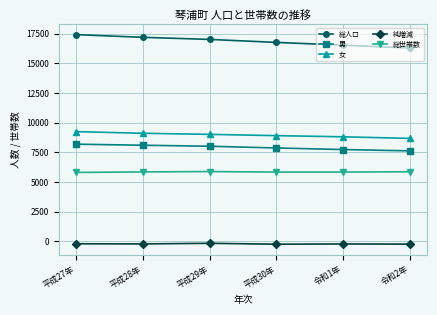

What is the spread (max minus min) of values at 令和1年?

16757